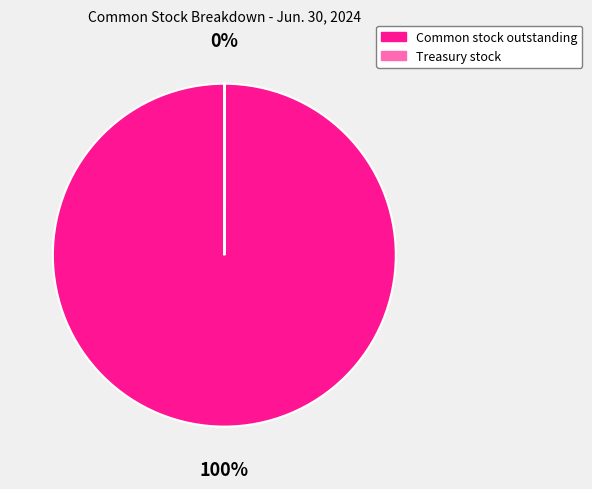

The Common stock outstanding slice represents 100% of the pie. True or false?

True